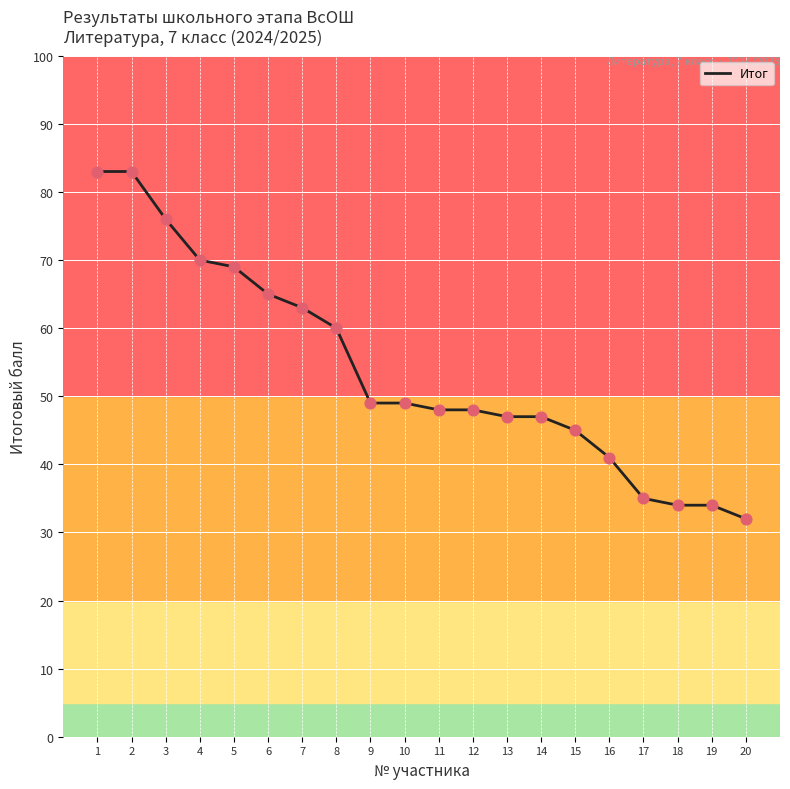

What is the ratio of the value at 8 to the value at 7?

1.0